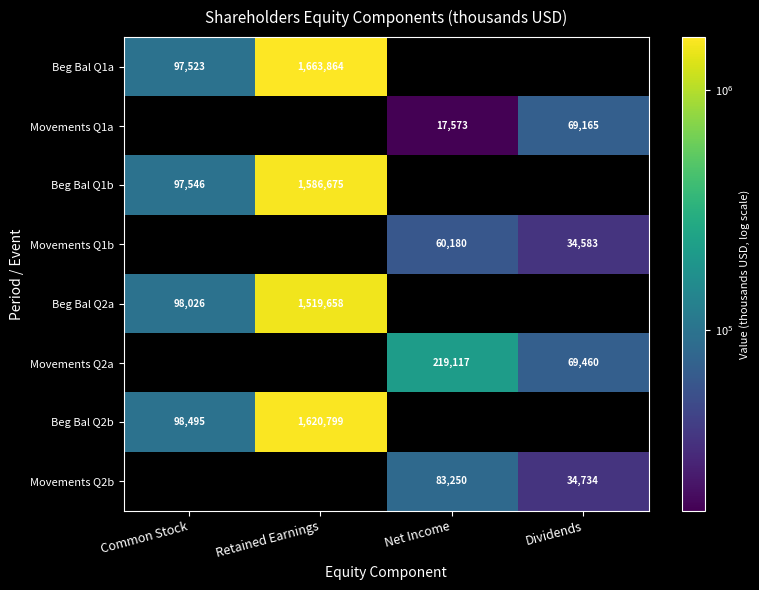

What is the sum of the Beg Bal Q1b values at Retained Earnings and Common Stock?

1684221